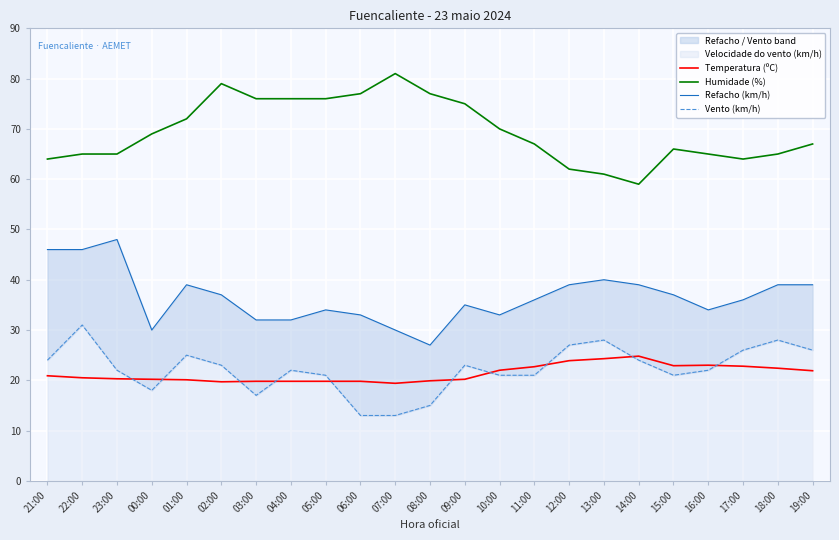

Does the chart display data point markers on the line(s)?

No